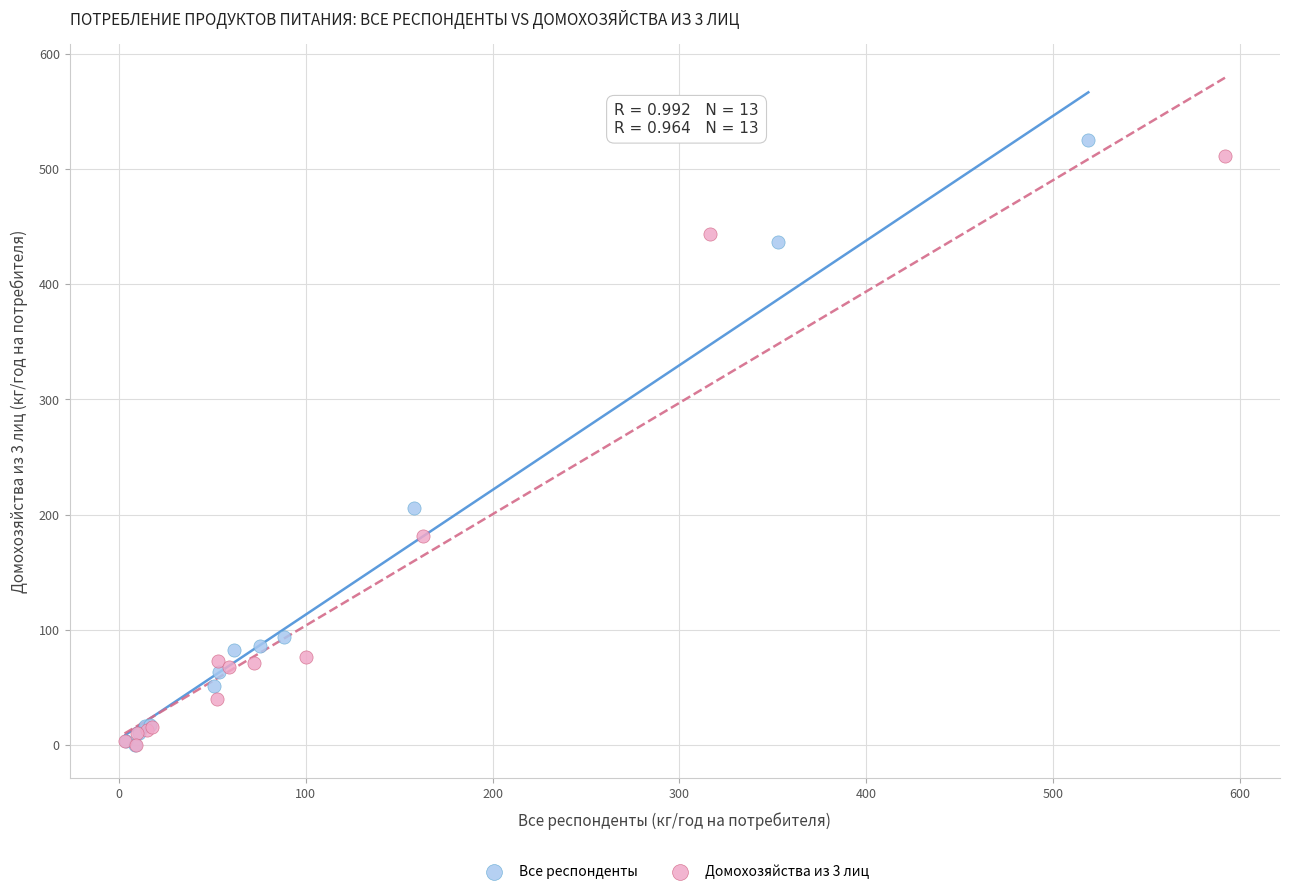

Which series has the widest spread of Y values?

Все респонденты